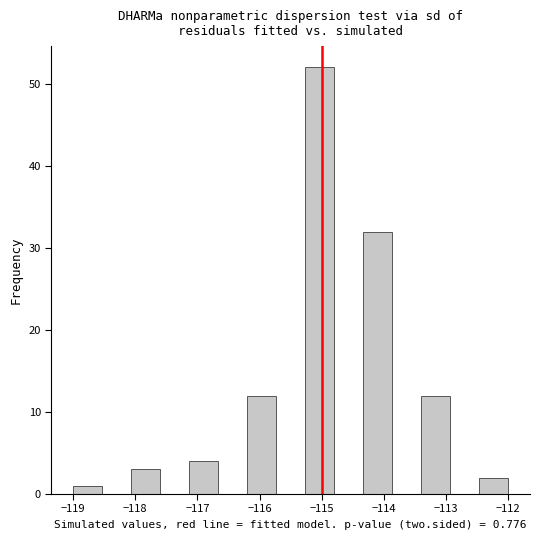

Reading left to right, list every bar in this chart as the range it spans on the x-axis followed by its height. Neither the bar edges nor the heights are printed on the chart, so give them approximately, as read against the axes.

-119.0 to -118.5: 1
-118.5 to -118.1: 0
-118.1 to -117.6: 3
-117.6 to -117.1: 0
-117.1 to -116.7: 4
-116.7 to -116.2: 0
-116.2 to -115.7: 12
-115.7 to -115.3: 0
-115.3 to -114.8: 52
-114.8 to -114.3: 0
-114.3 to -113.9: 32
-113.9 to -113.4: 0
-113.4 to -112.9: 12
-112.9 to -112.5: 0
-112.5 to -112.0: 2